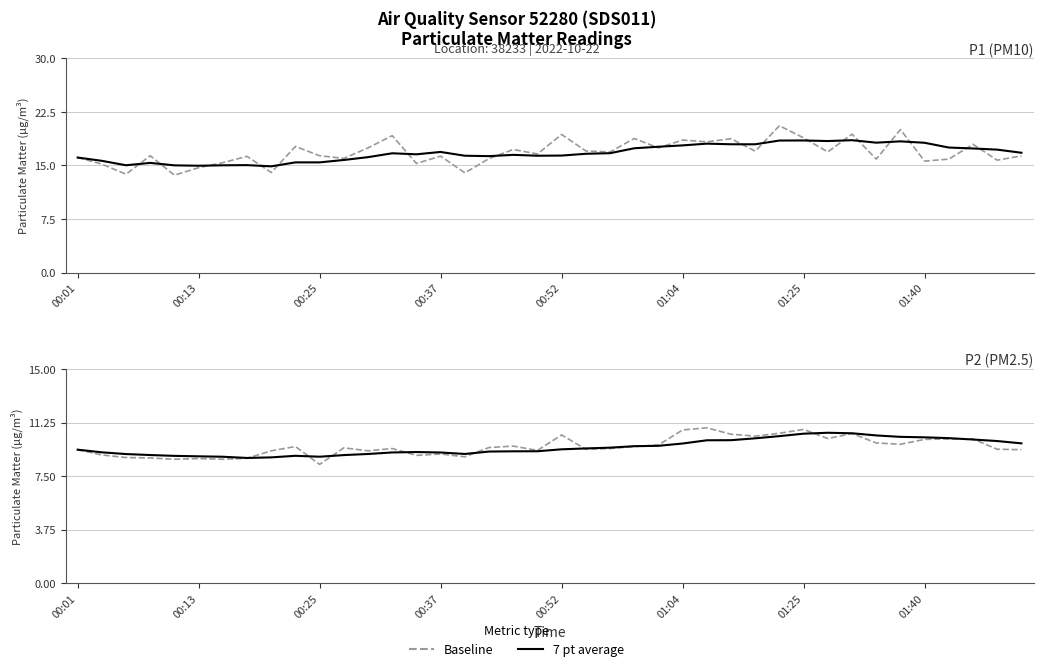

Reading right to left, extract all data points from this chart.

Baseline: 9.3	9.4	10.1	10.1	10.1	9.7	9.8	10.5	10.1	10.8	10.5	10.3	10.4	10.9	10.7	9.7	9.6	9.4	9.4	10.4	9.3	9.6	9.5	8.8	9.1	8.9	9.4	9.3	9.5	8.3	9.6	9.3	8.8	8.7	8.7	8.7	8.8	8.8	9.0	9.3
7 pt average: 9.8	10.0	10.1	10.2	10.2	10.2	10.3	10.5	10.5	10.5	10.3	10.1	10.0	10.0	9.8	9.6	9.6	9.5	9.4	9.4	9.2	9.2	9.2	9.1	9.2	9.2	9.2	9.0	9.0	8.9	8.9	8.8	8.8	8.9	8.9	8.9	9.0	9.0	9.2	9.3